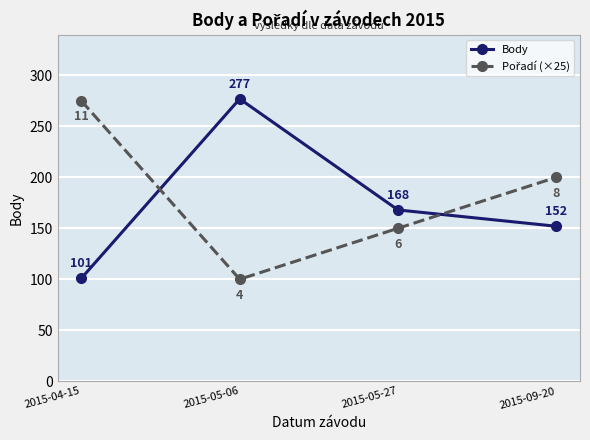

What is the label of the 2nd point from the right?

2015-05-27